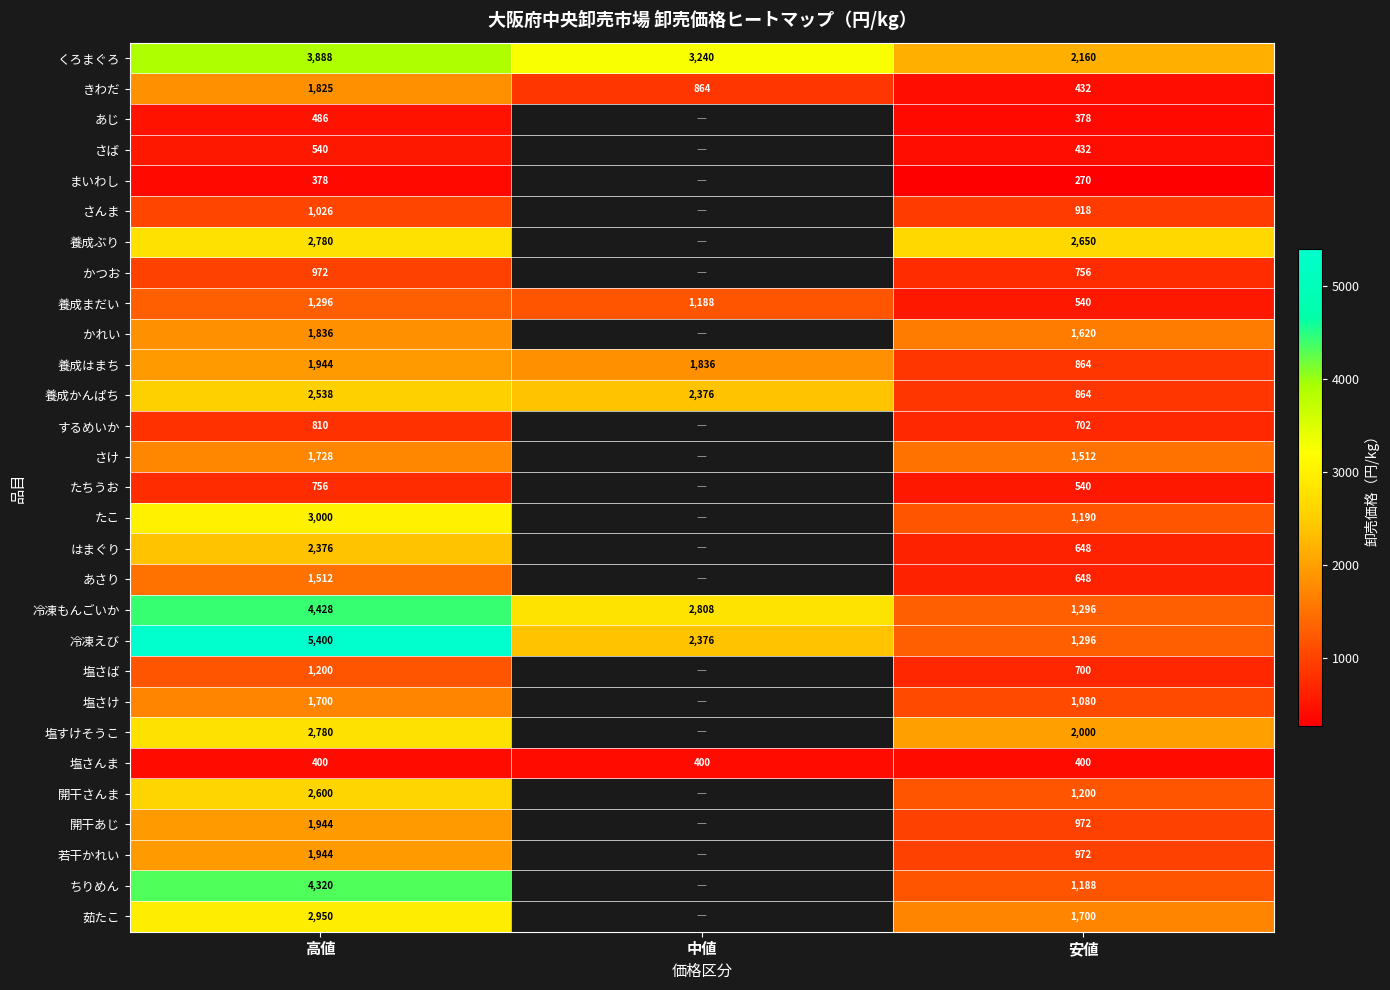

The 養成まだい series shows 540 at 安値. True or false?

True